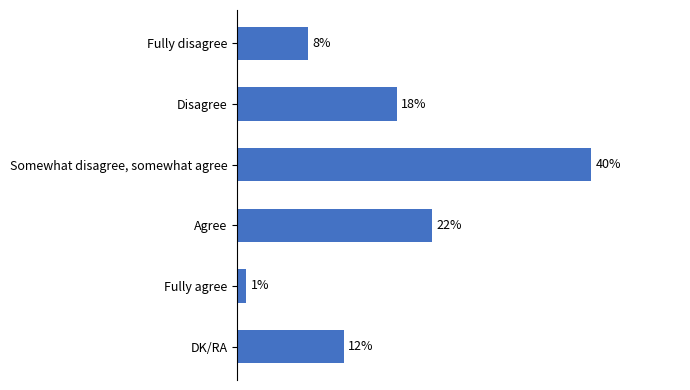

At which label is the value closest to 20?

Disagree